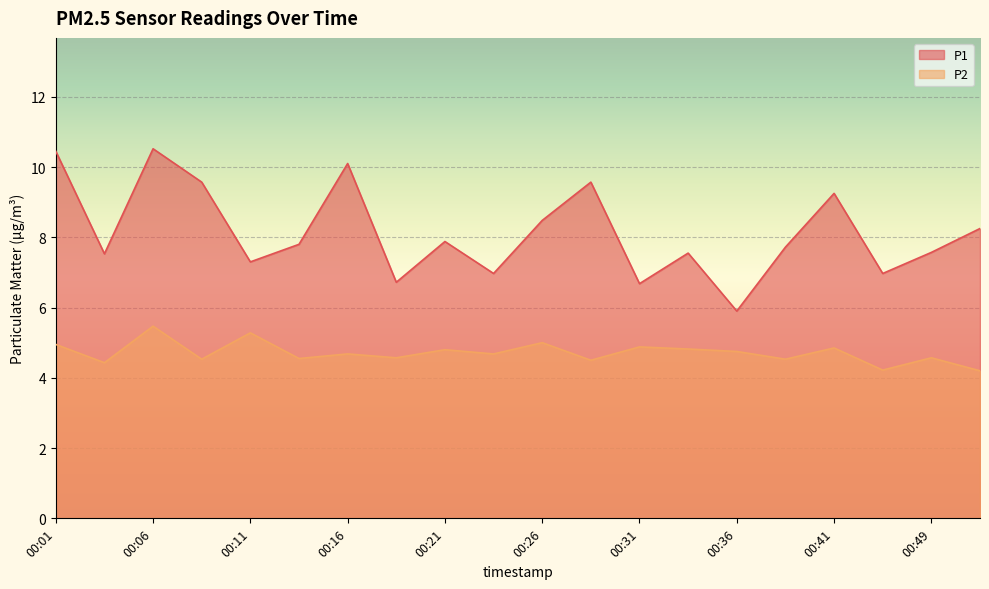

Which series has the largest total across all categories?

P1